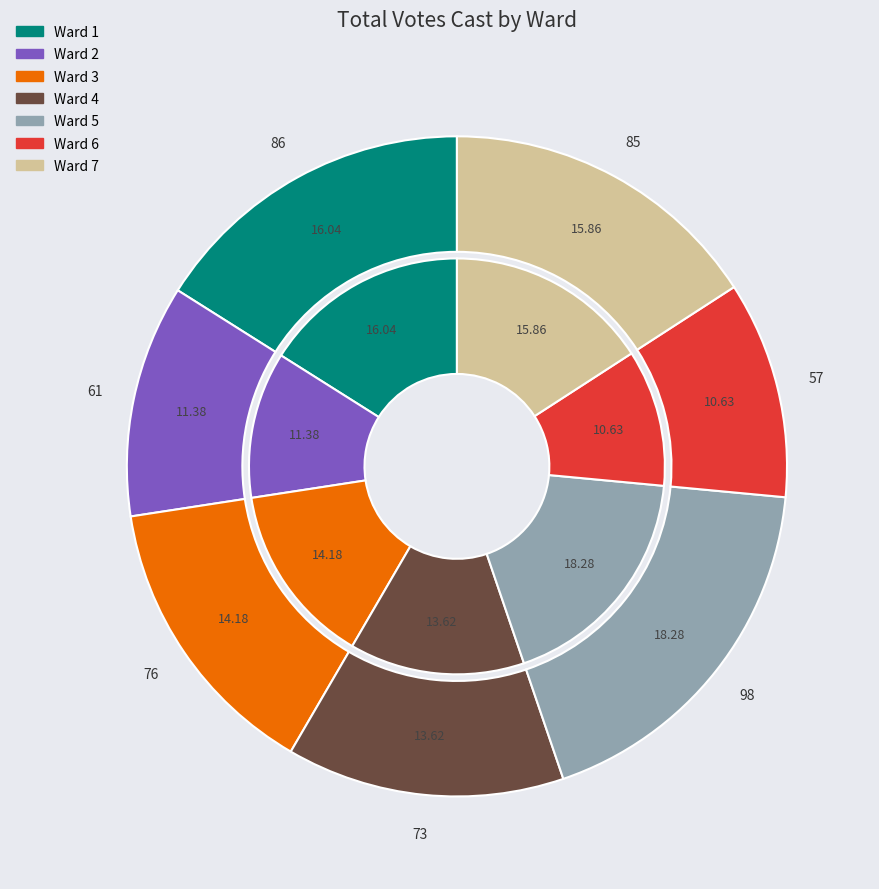

How many segments does this pie chart have?

7